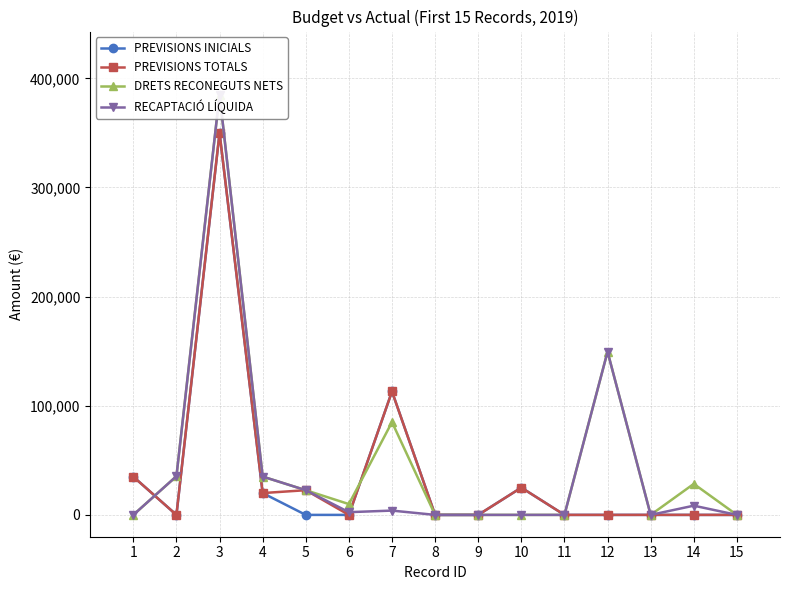

The PREVISIONS TOTALS series shows 14613.2 at 5. True or false?

False